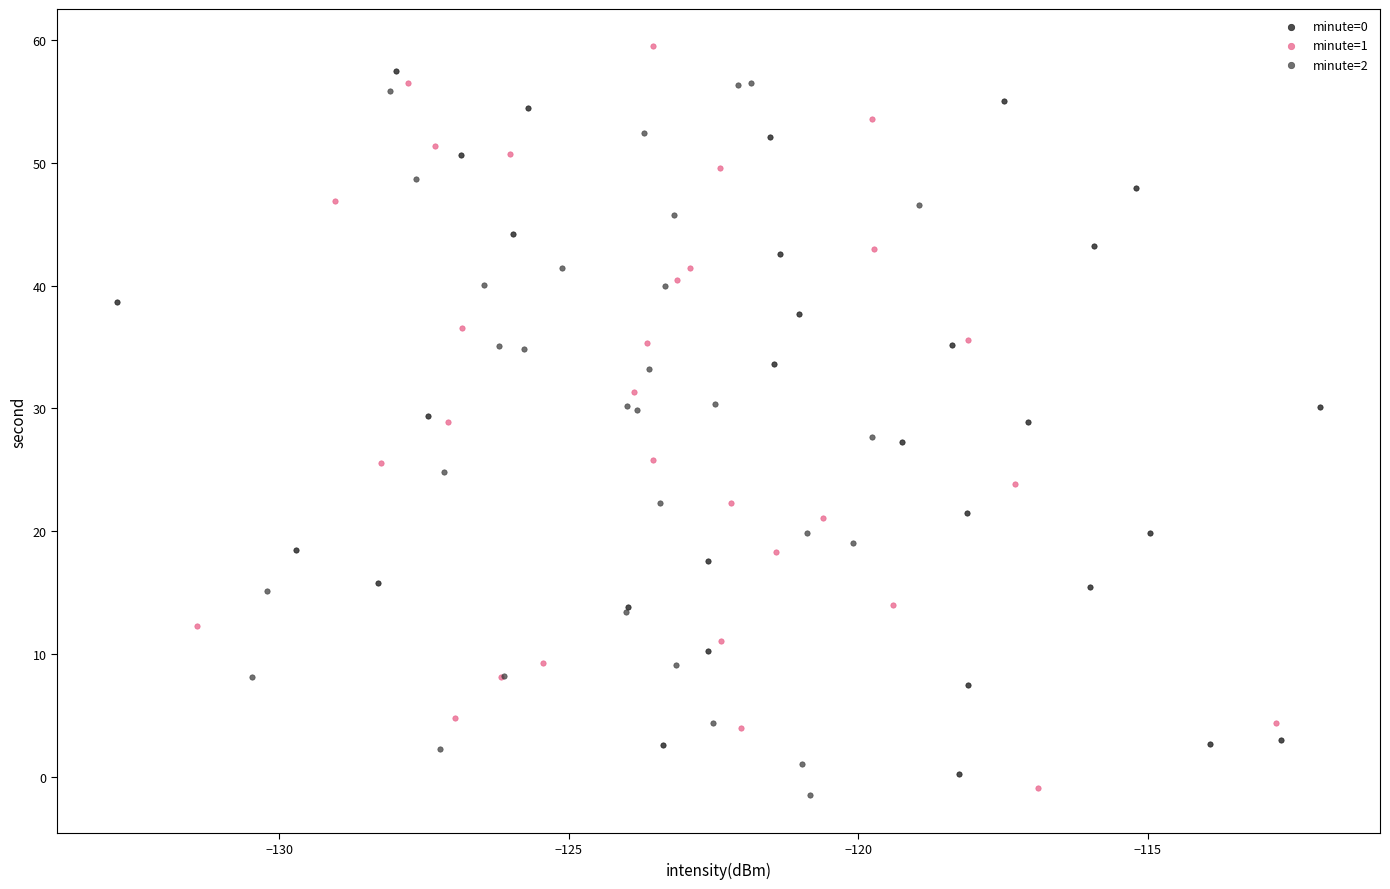

Which series has the widest spread of Y values?

minute=1